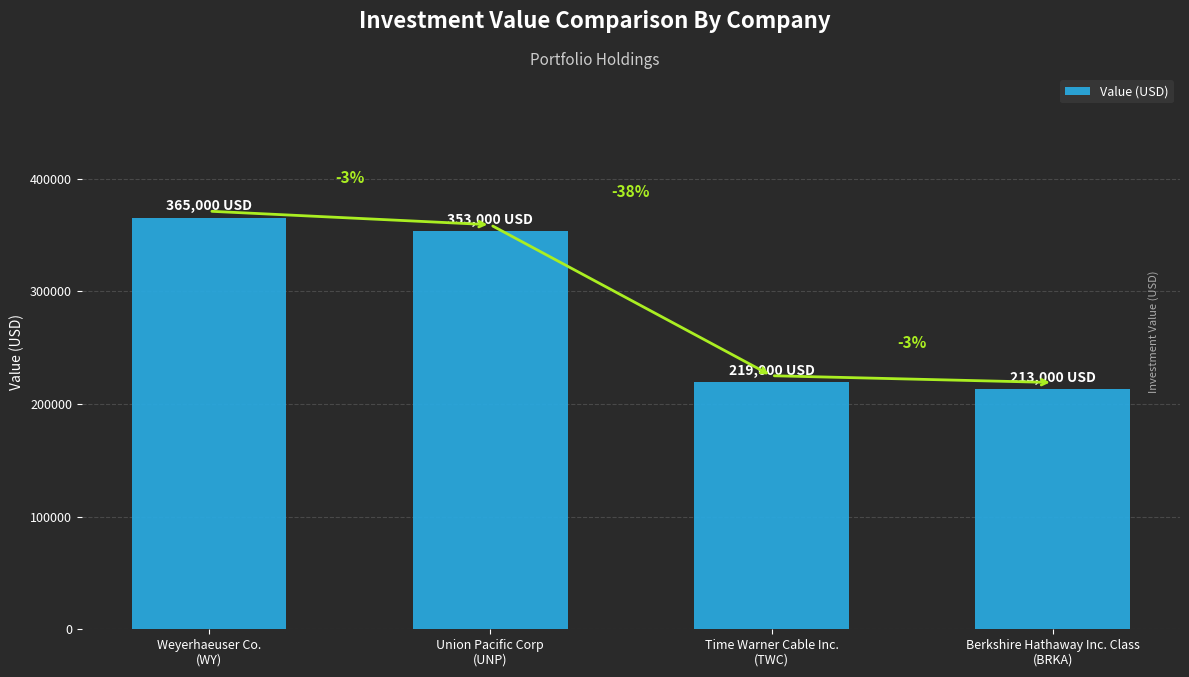

Does the chart contain stacked bars?

No